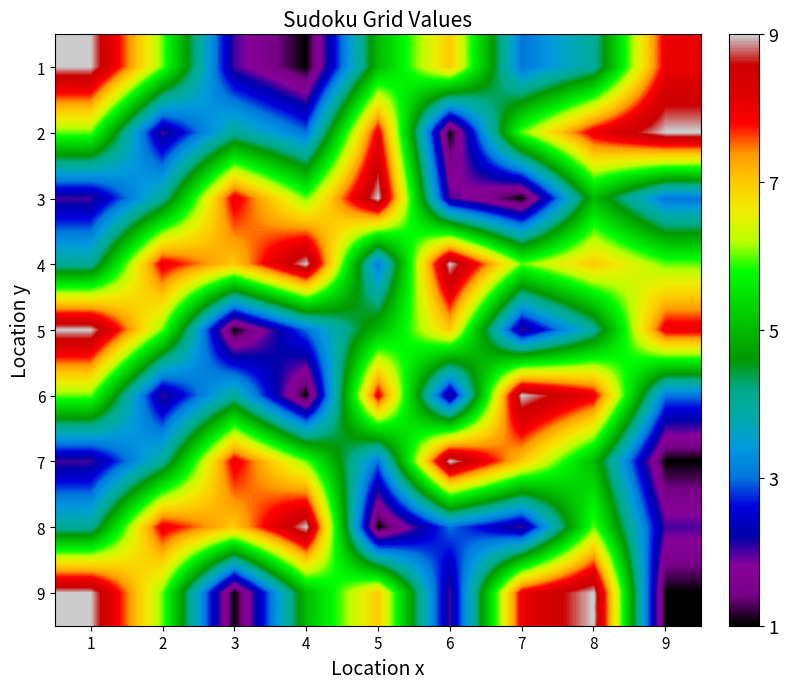

What is the greatest value displayed?

9